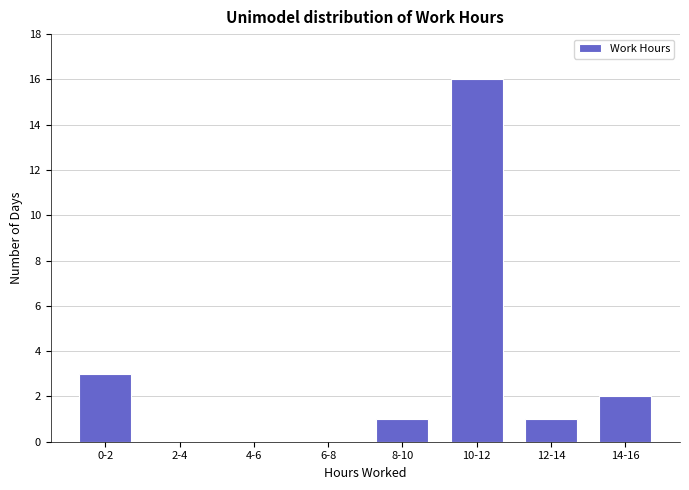

Reading left to right, transcribe all the data shown in this chart.

0-2=3	2-4=0	4-6=0	6-8=0	8-10=1	10-12=16	12-14=1	14-16=2